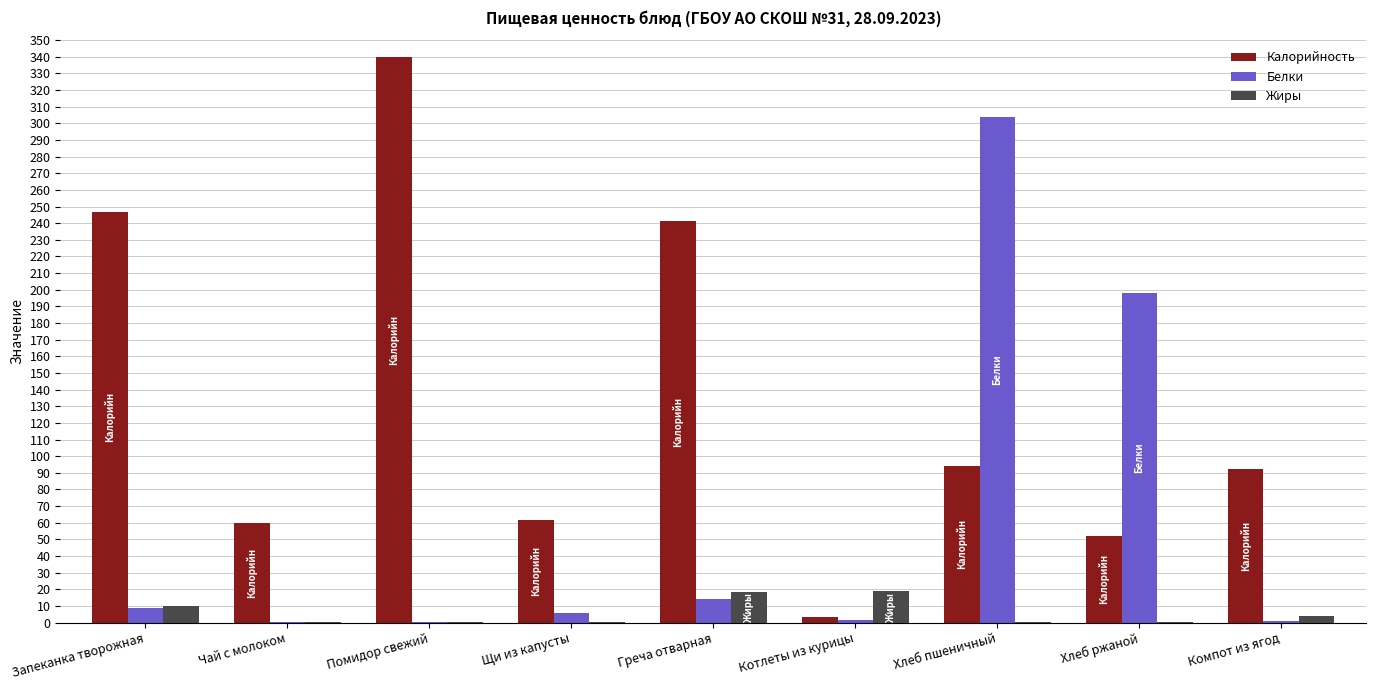

Which category has the highest value across all series?

Помидор свежий